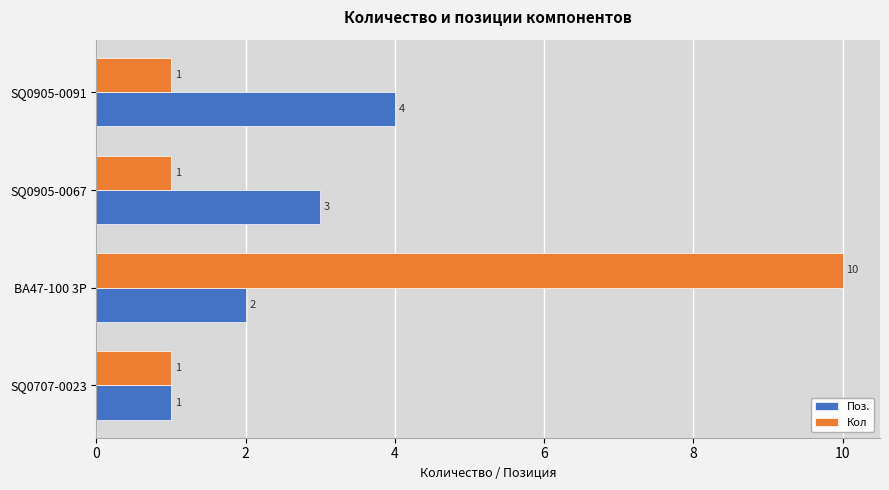

Which series changed the most between SQ0707-0023 and SQ0905-0091?

Поз.